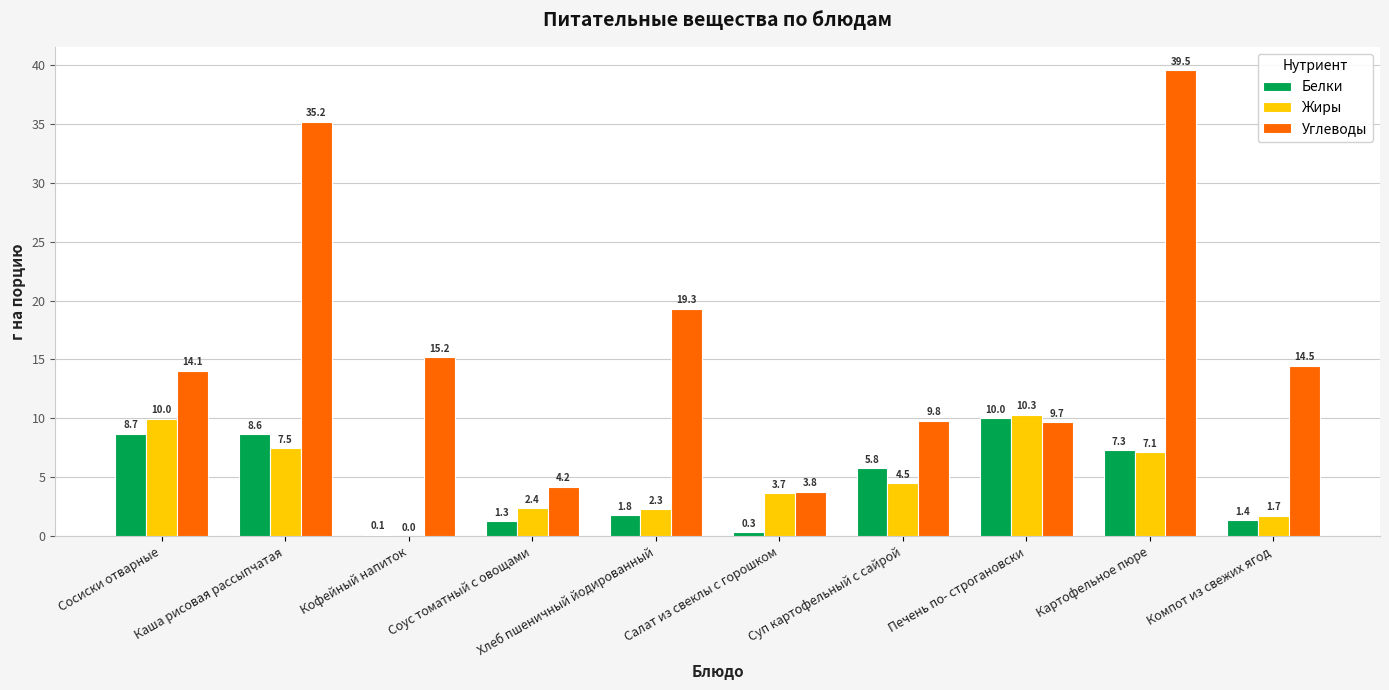

What is the sum of the Жиры values at Салат из свеклы с горошком and Хлеб пшеничный йодированный?

6.0